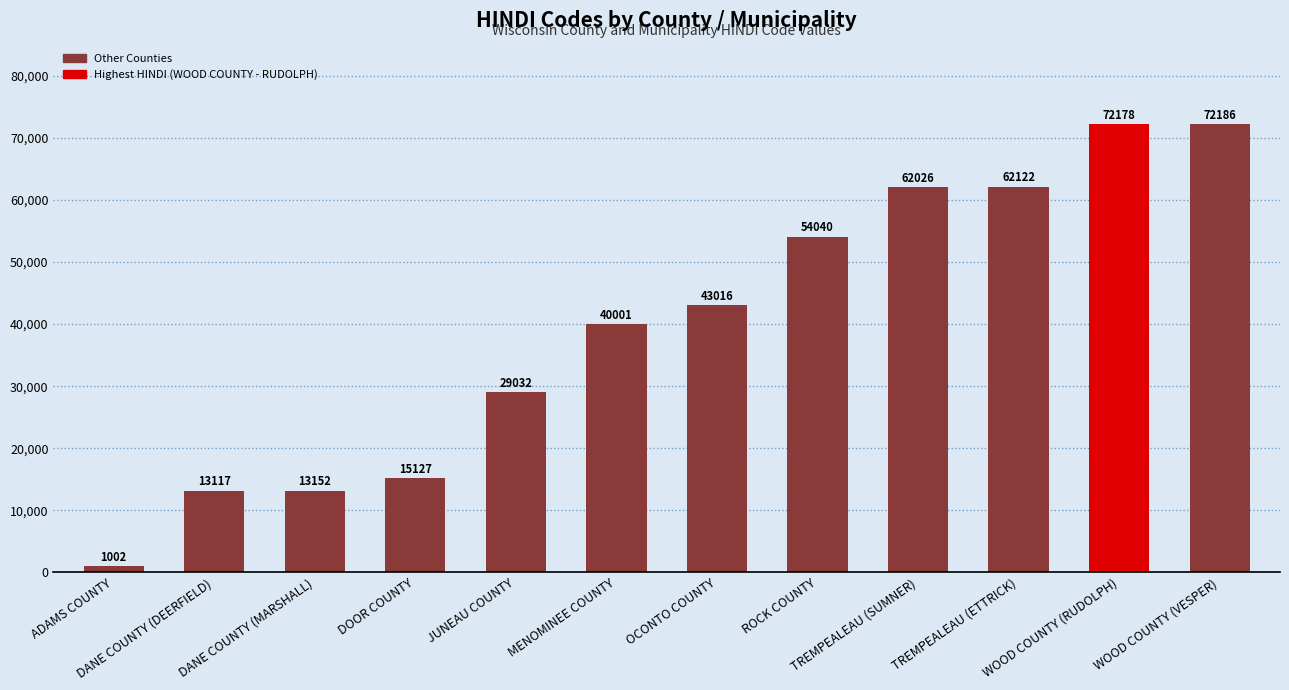

What is the difference between the values at WOOD COUNTY (VESPER) and WOOD COUNTY (RUDOLPH)?

8